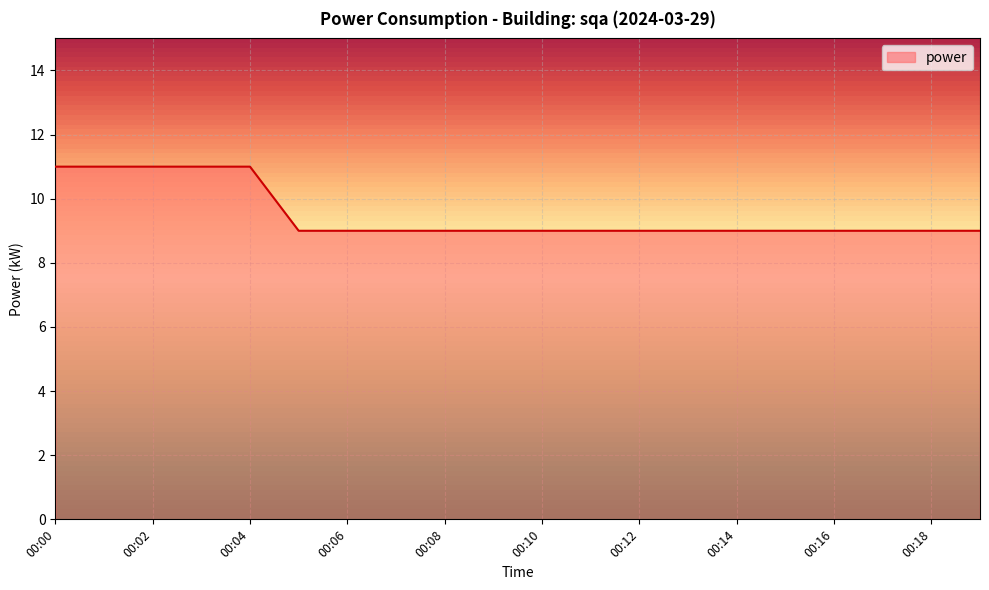

What is the smallest value displayed?

9